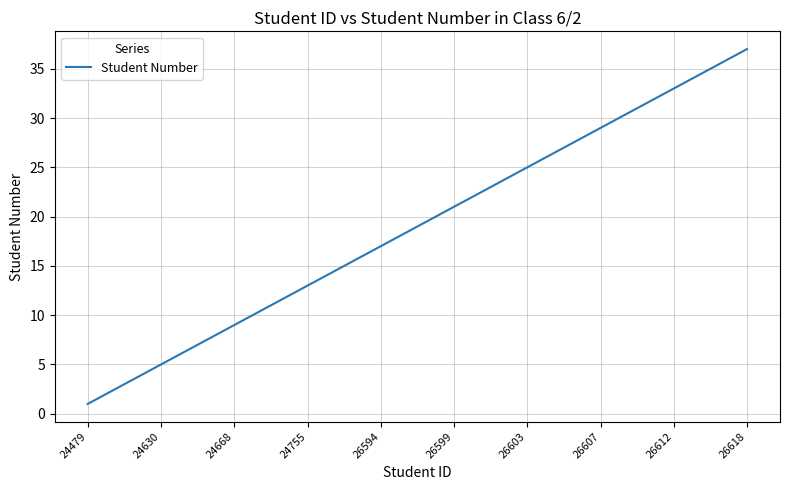

Reading right to left, transcribe all the data shown in this chart.

37	36	35	34	33	32	31	30	29	28	27	26	25	24	23	22	21	20	19	18	17	16	15	14	13	12	11	10	9	8	7	6	5	4	3	2	1